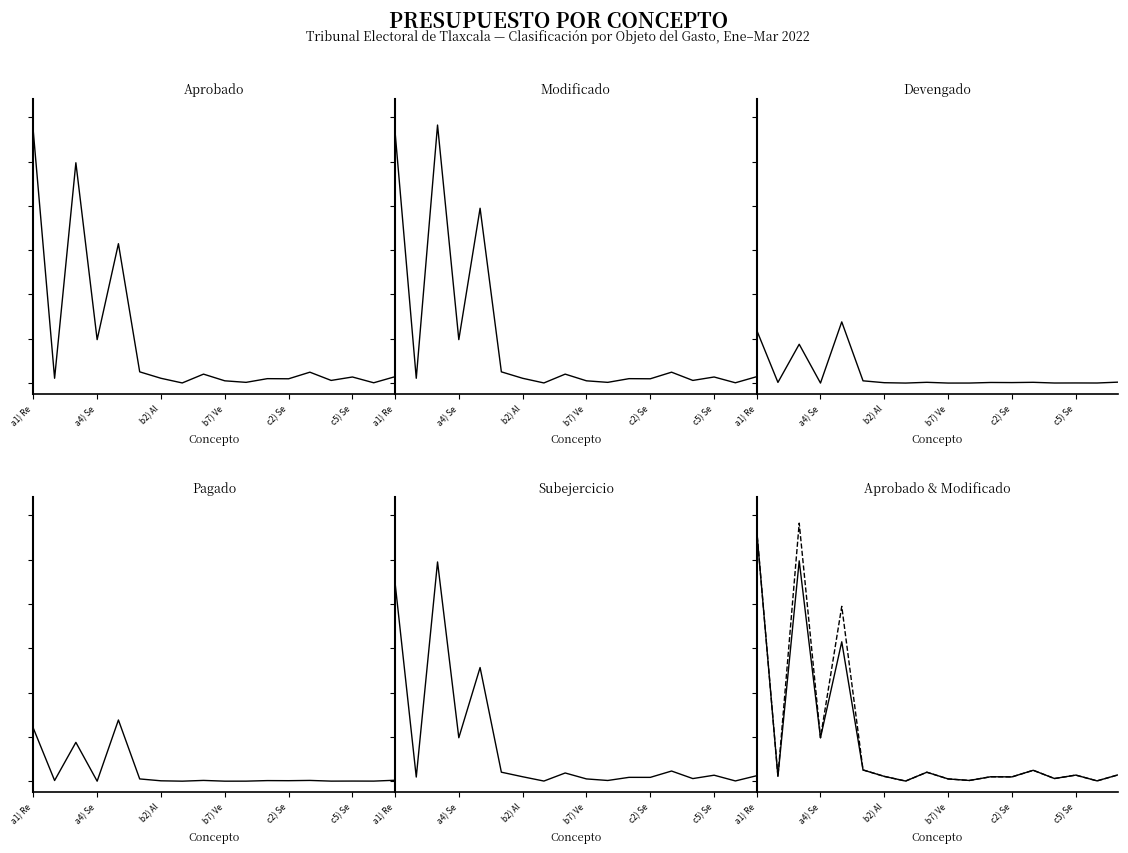

What is the lowest value of the Subejercicio series?

5129.0